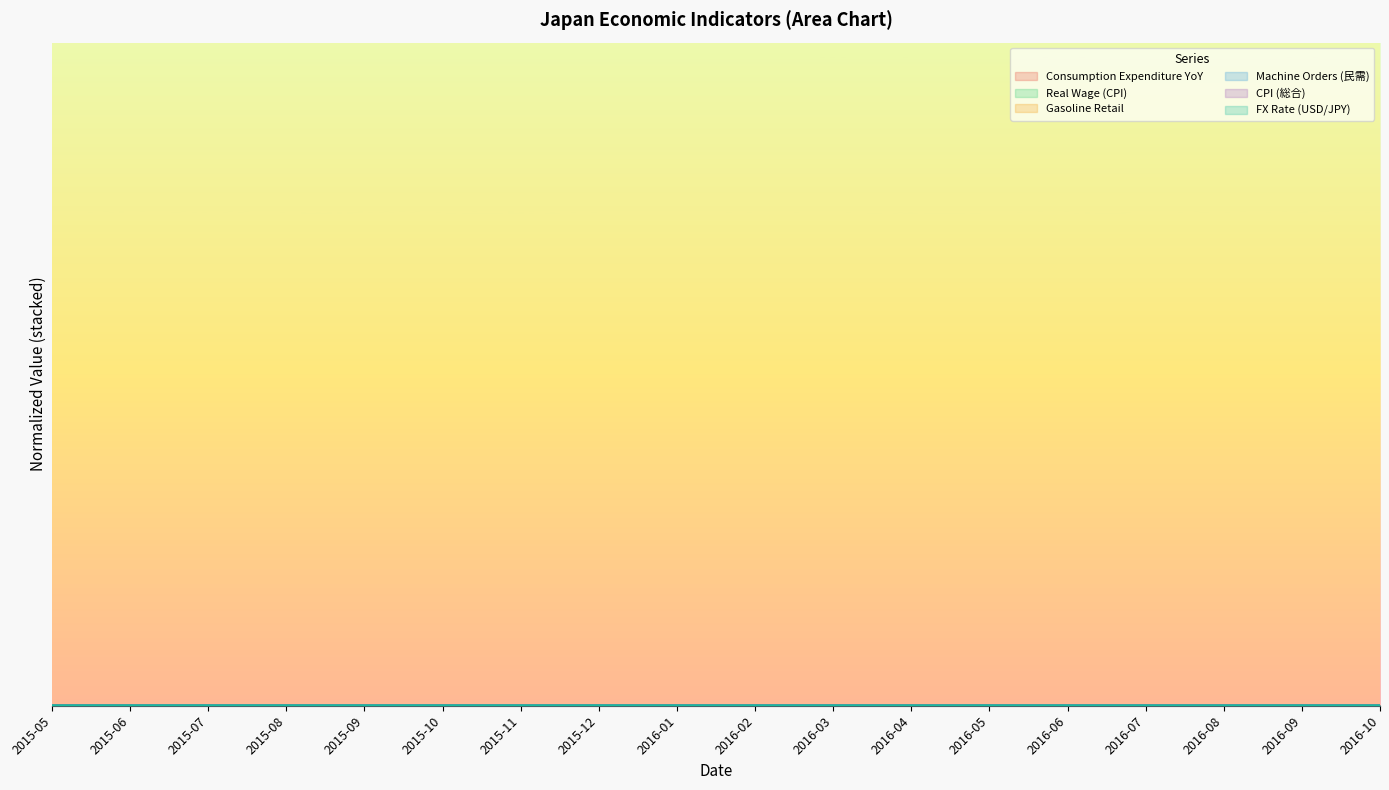

Which category has the lowest value in the CPI (総合) series?

2016-05